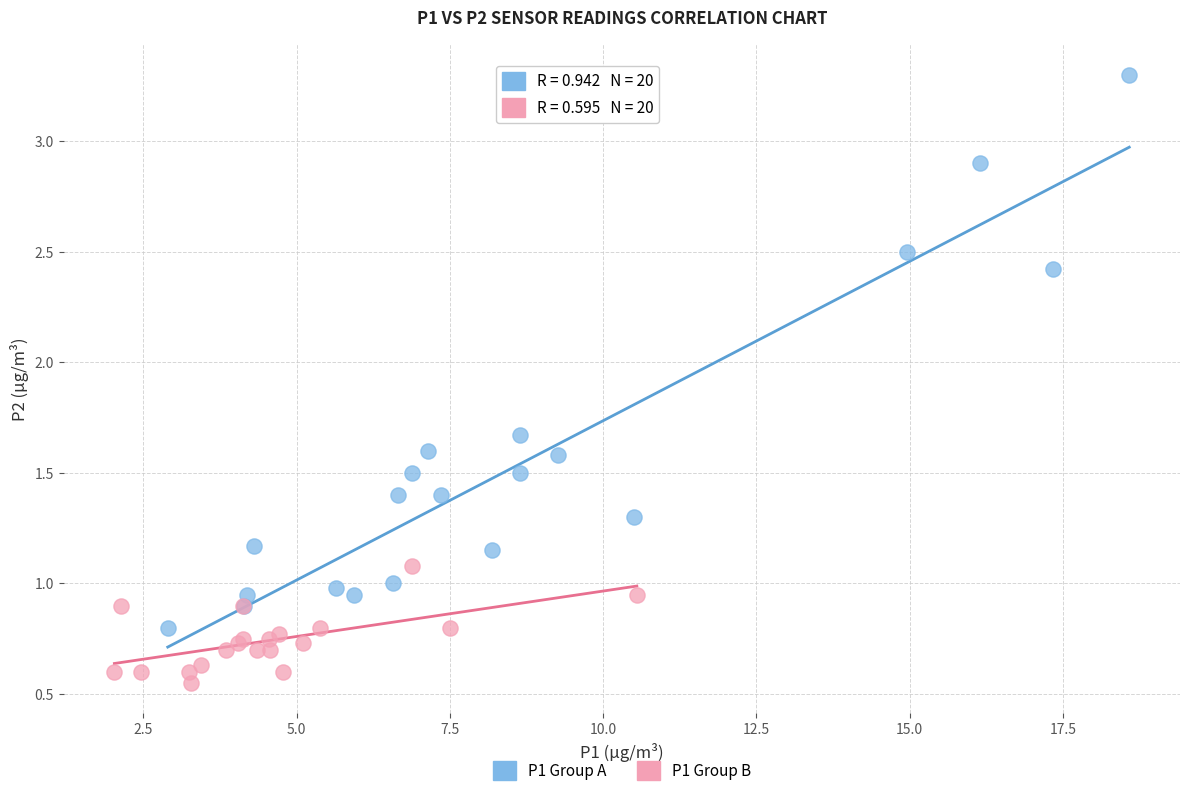

What are all the series names shown in the legend?

P1 Group A, P1 Group B